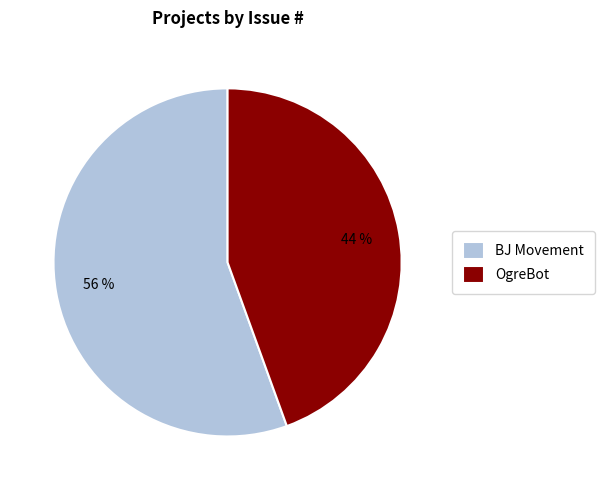

To the nearest percent, what portion does OgreBot represent?

44%